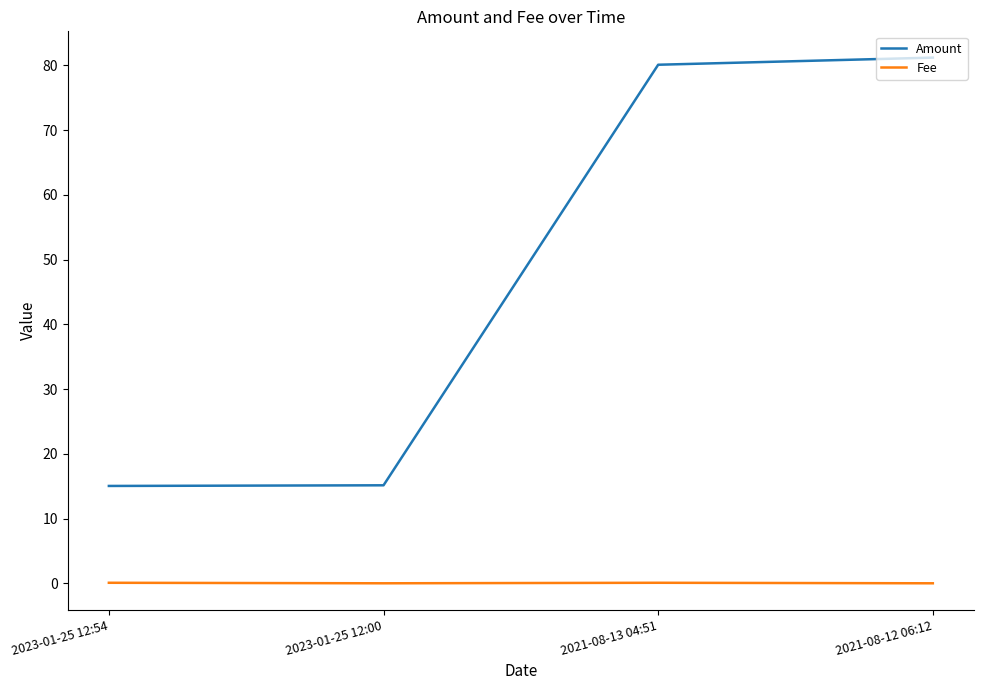

Read the Amount value at 2023-01-25 12:00.

15.2